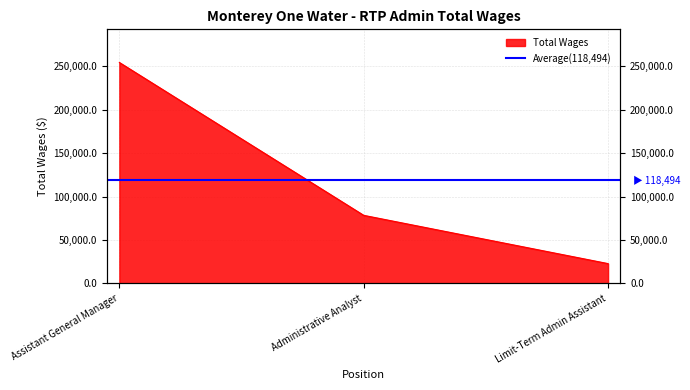

What is the minimum value shown in the chart?

22770